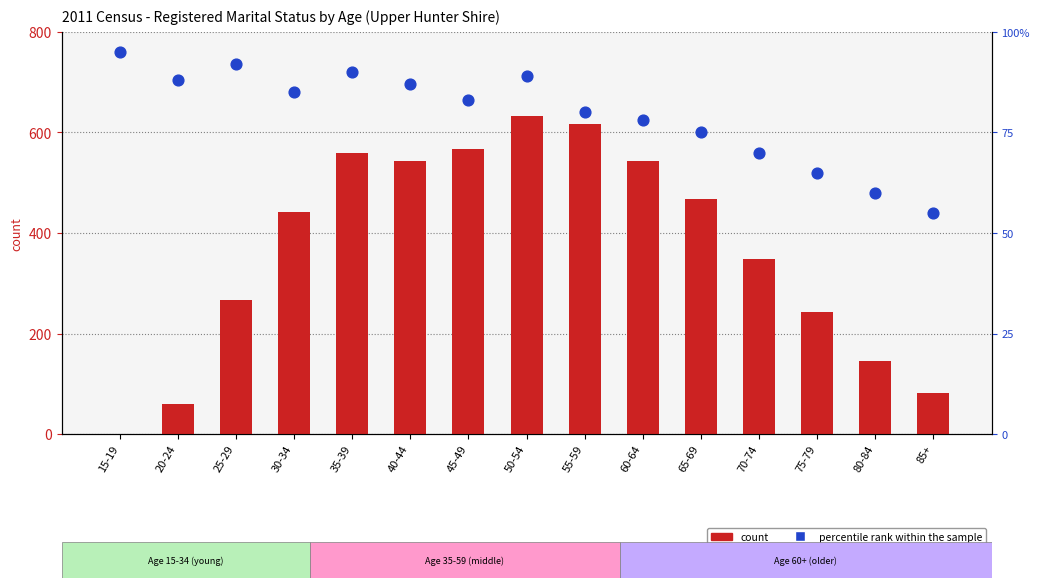

Which series reaches the maximum Y coordinate?

Married (Persons)